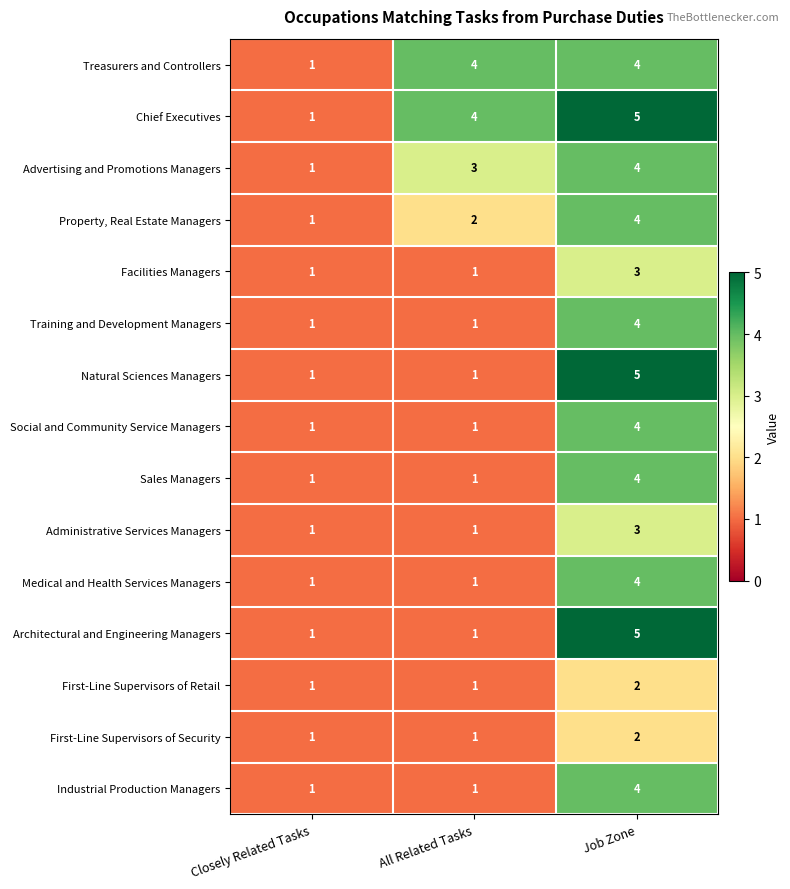

What is the sum of the Architectural and Engineering Managers values at All Related Tasks and Job Zone?

6